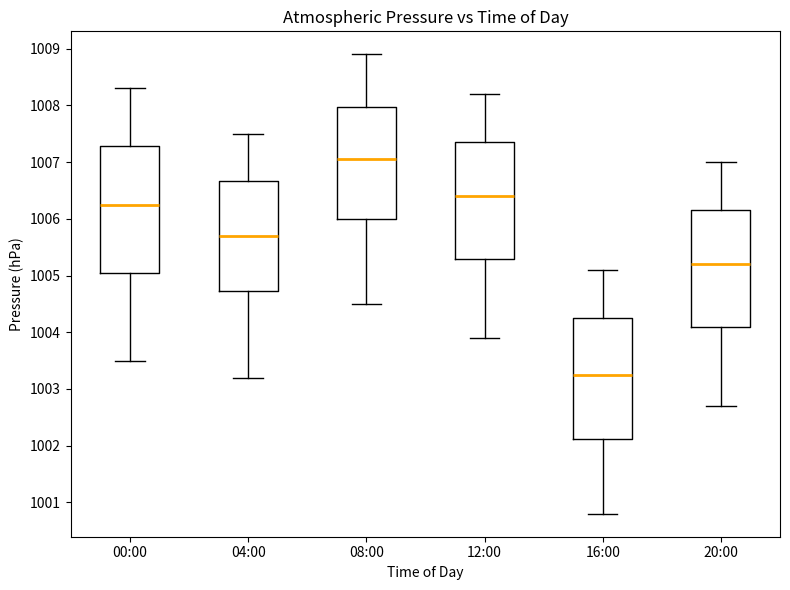

Where does the median line of the box for 12:00 sit on the y-axis? The values are not printed on the chart, so give them approximately, as read against the axis.

1006.4